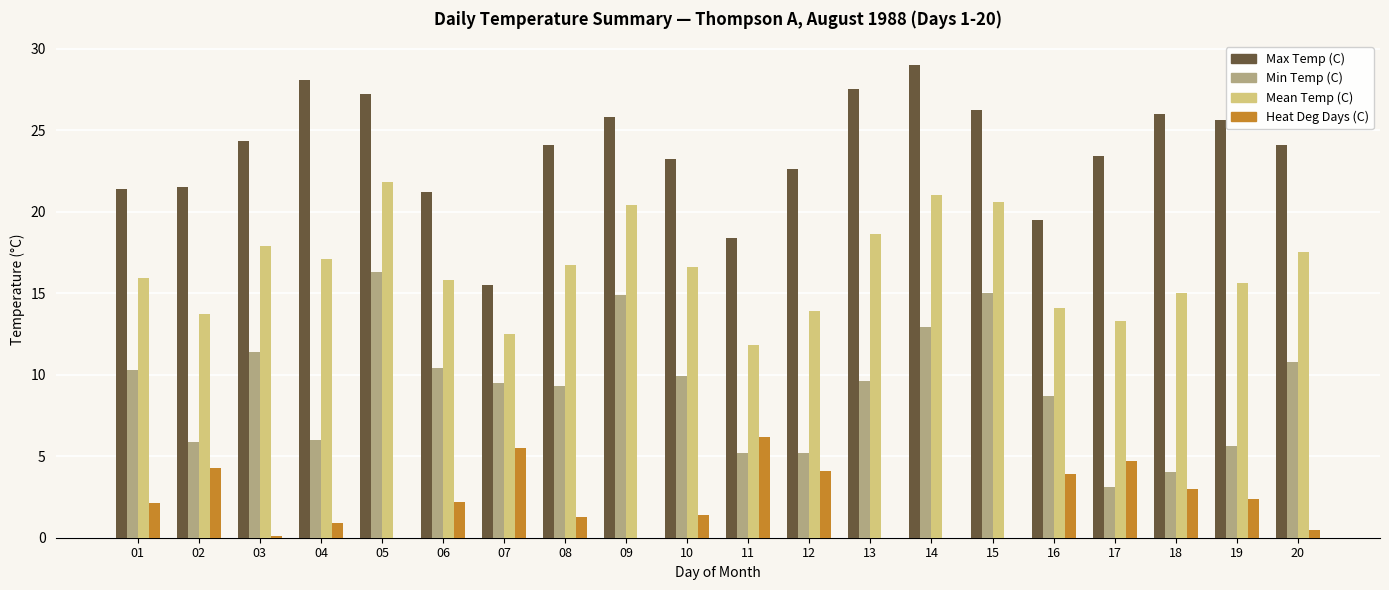

Is it true that Heat Deg Days (C) equals 0.1 at 03?

True